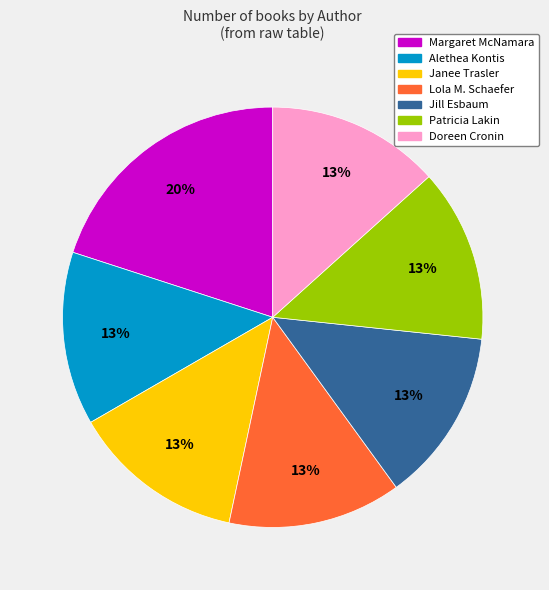

To the nearest percent, what is the average slice percentage?

14%